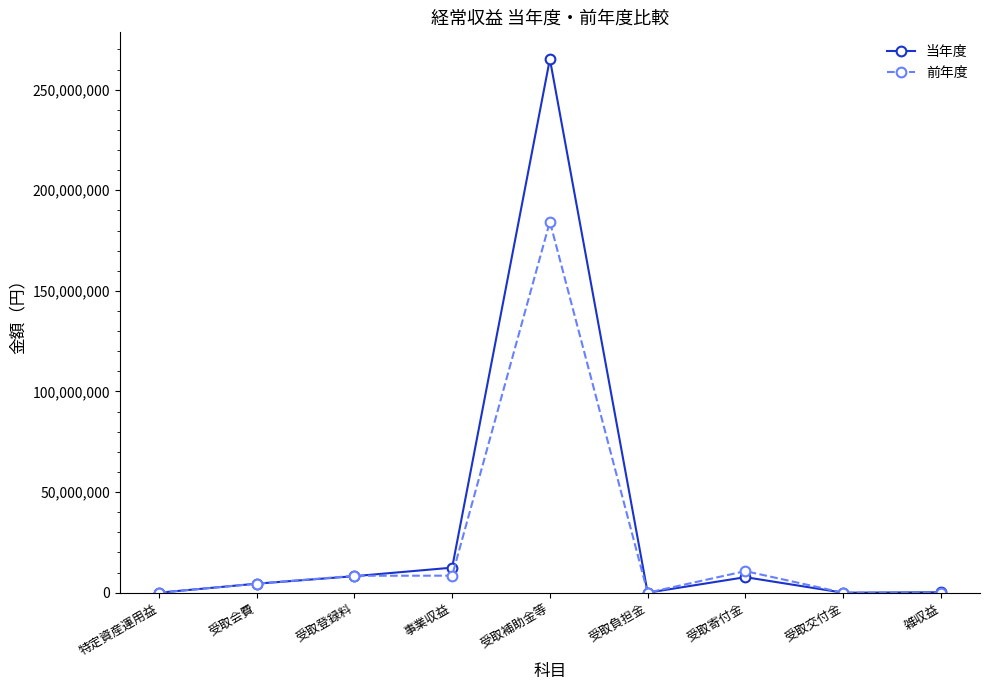

How many lines are shown in the chart?

2